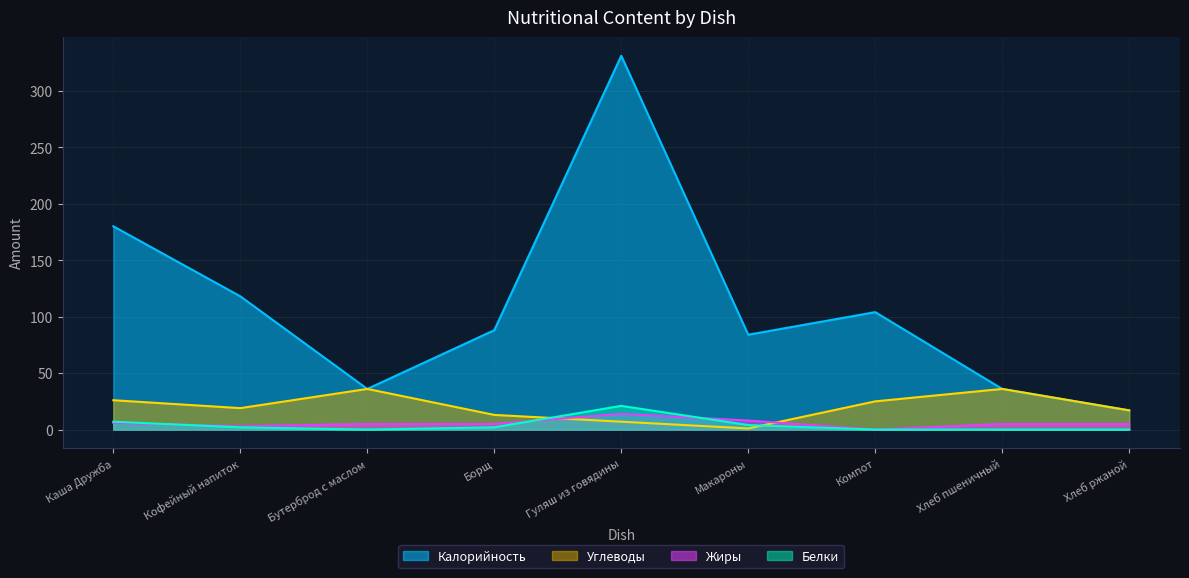

How many lines are shown in the chart?

4